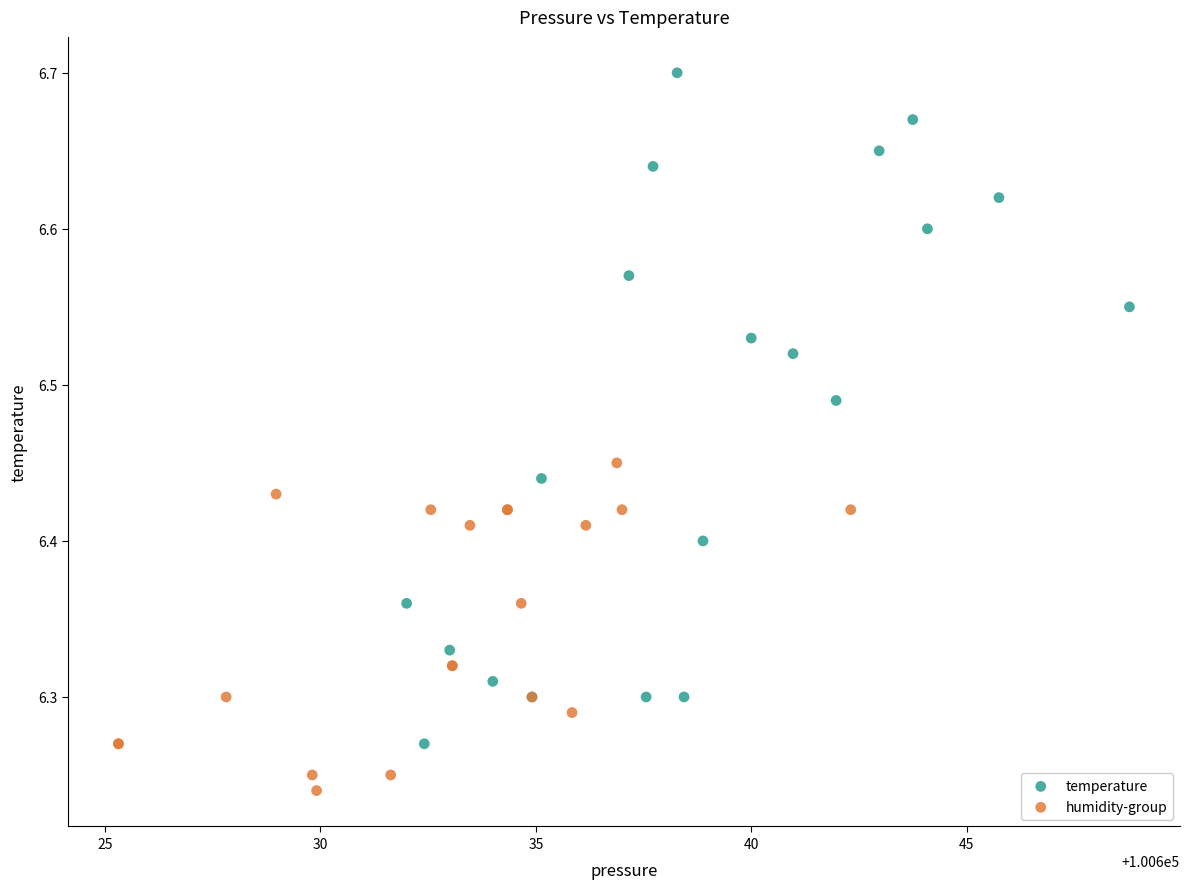

Which series reaches the minimum Y coordinate?

humidity-group